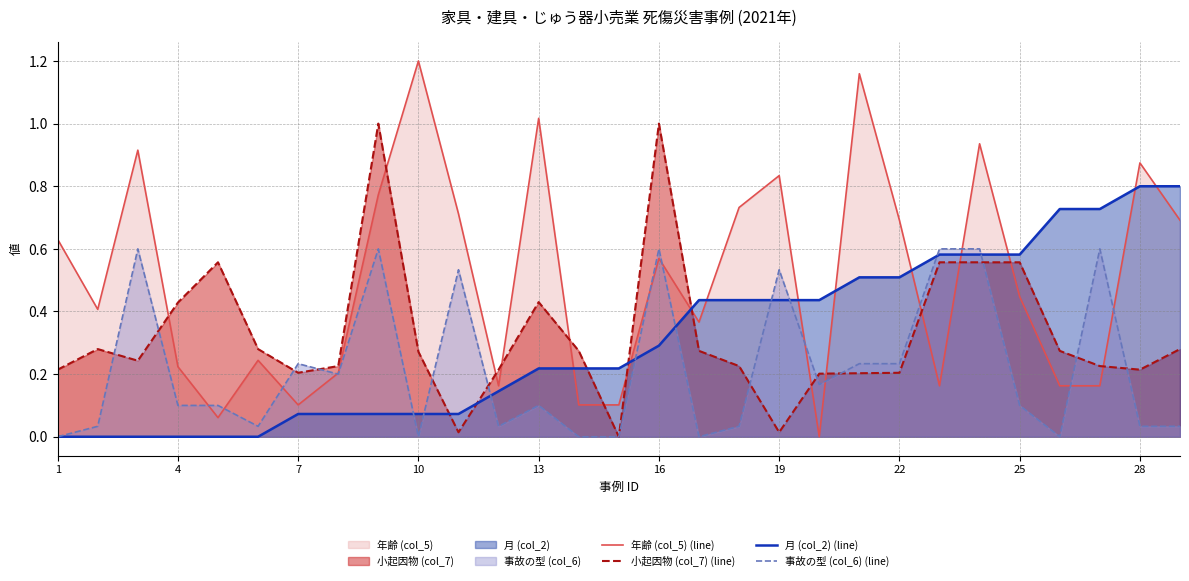

True or false: 月 (col_2) (line) has a value of 0.0 at 1.

True